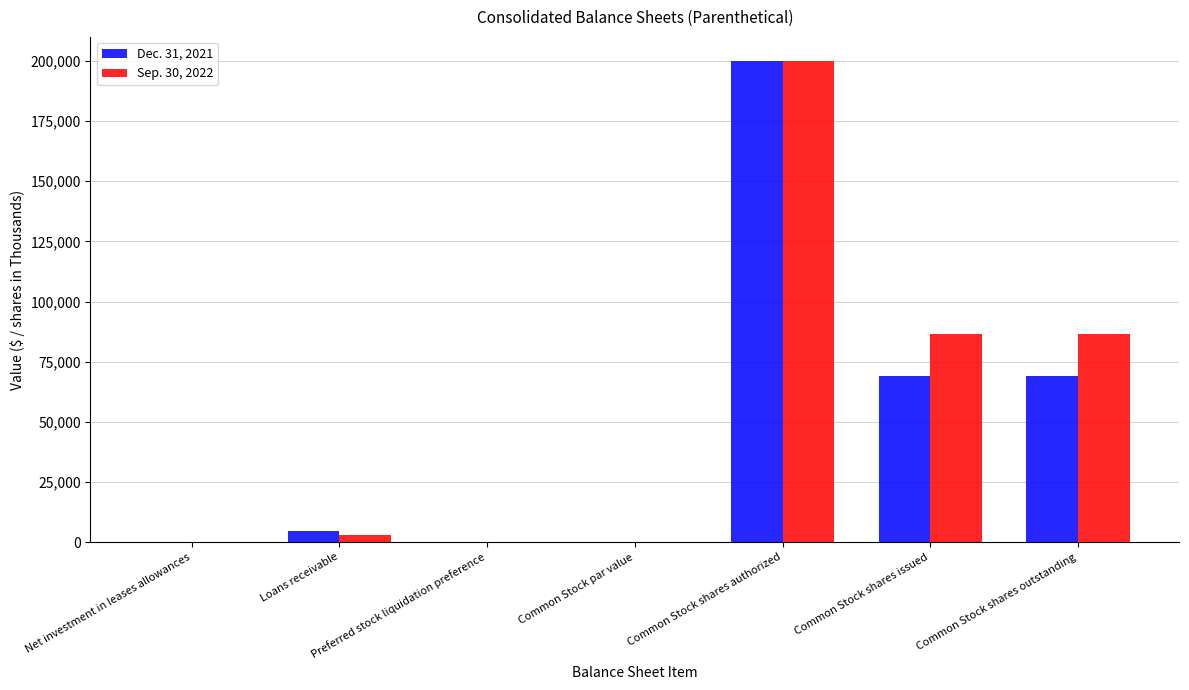

Is the value of Dec. 31, 2021 at Common Stock shares outstanding greater than the value of Sep. 30, 2022 at Net investment in leases allowances?

Yes